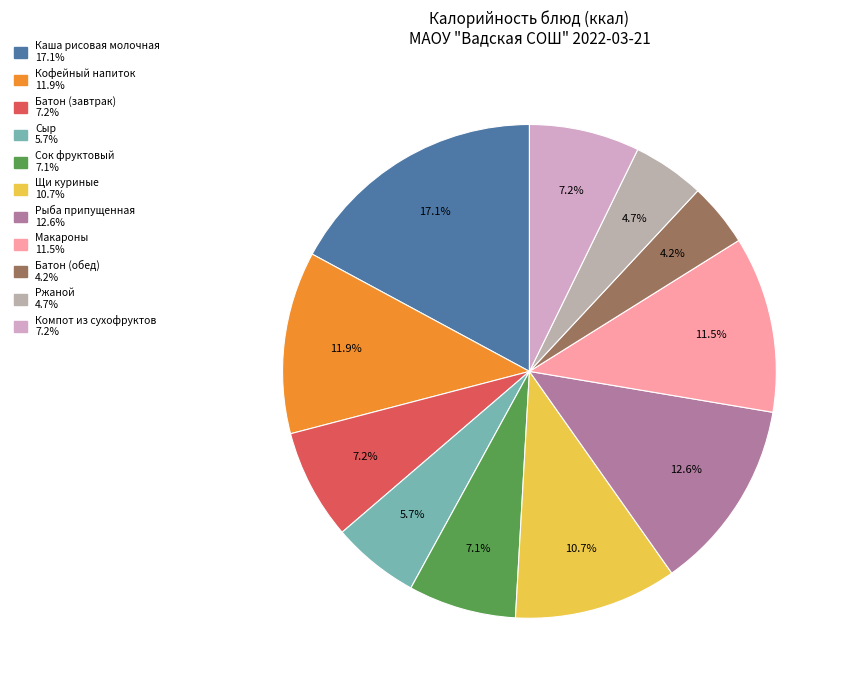

Is the sum of Рыба припущенная and Каша рисовая молочная greater than half?

No